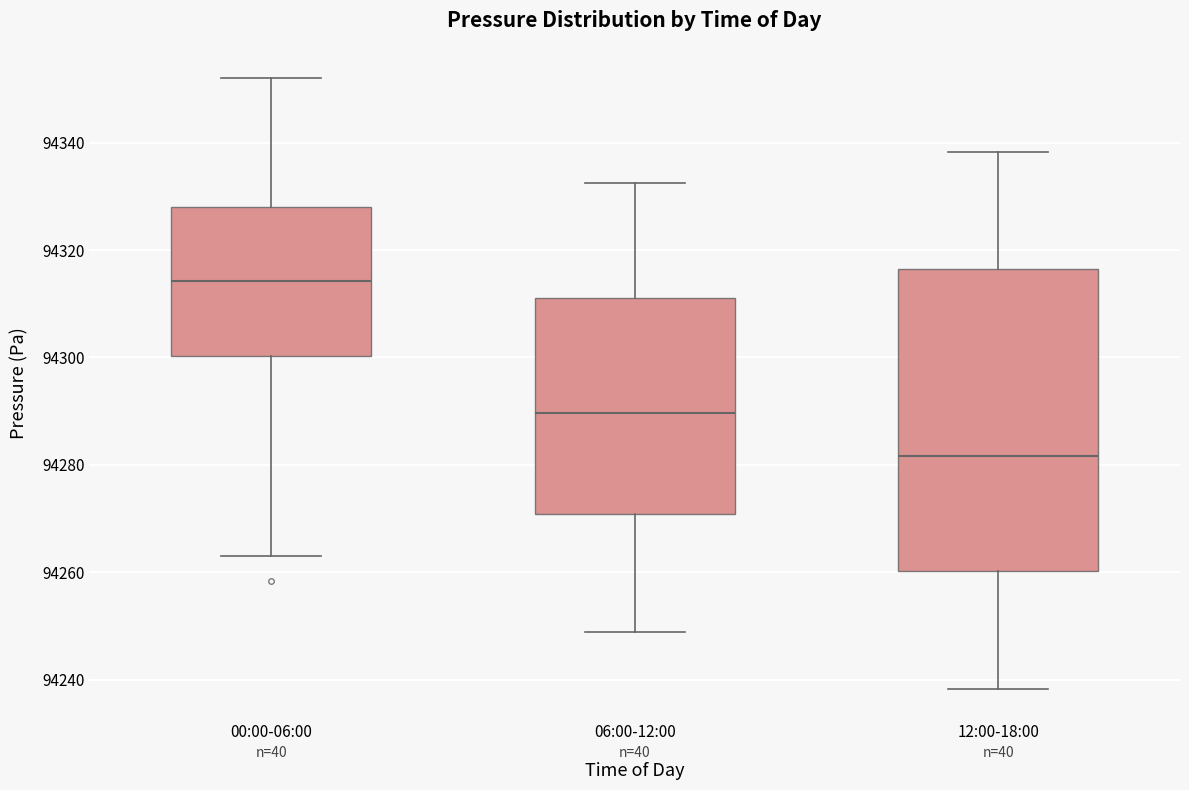

Reading left to right, transcribe this box plot: for each box, give where its median line is, the range the box spans, and where its two whiskers end, as read against the y-axis. The values are not printed on the chart, so give them approximately, as read against the axis.

00:00-06:00: median 94314, box 94300 to 94328, whiskers 94262 to 94352
06:00-12:00: median 94290, box 94270 to 94312, whiskers 94248 to 94332
12:00-18:00: median 94282, box 94260 to 94316, whiskers 94238 to 94338